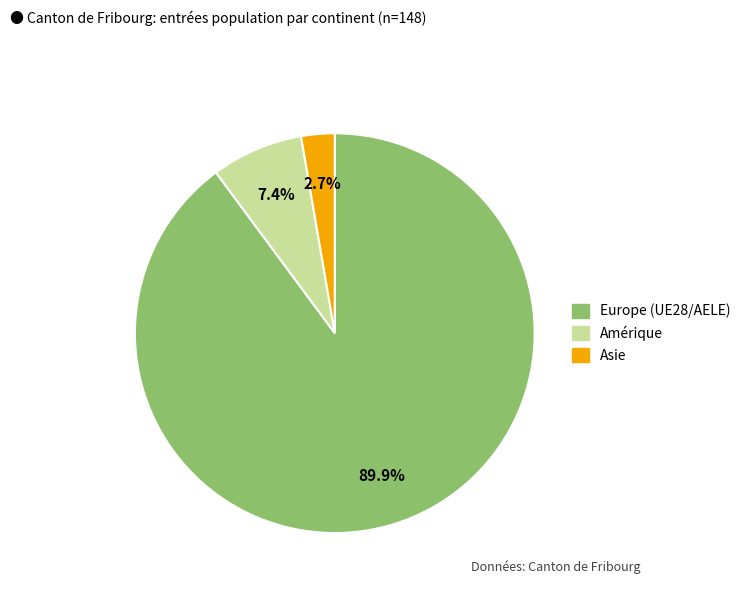

Which slice is the largest?

Europe